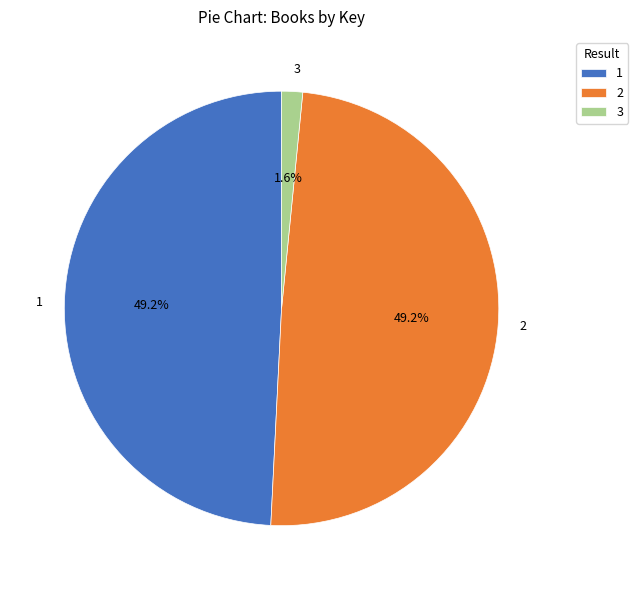

Combined, do 3 and 2 account for over 50%?

Yes